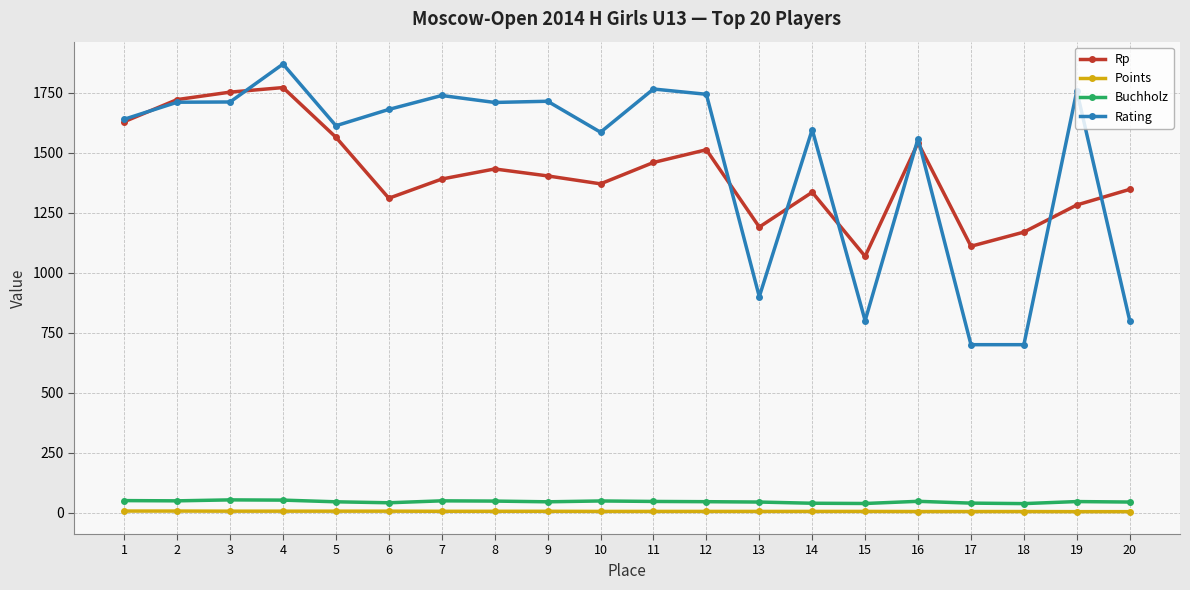

Rank the series at 15 from highest to lowest value.

Rp, Rating, Buchholz, Points